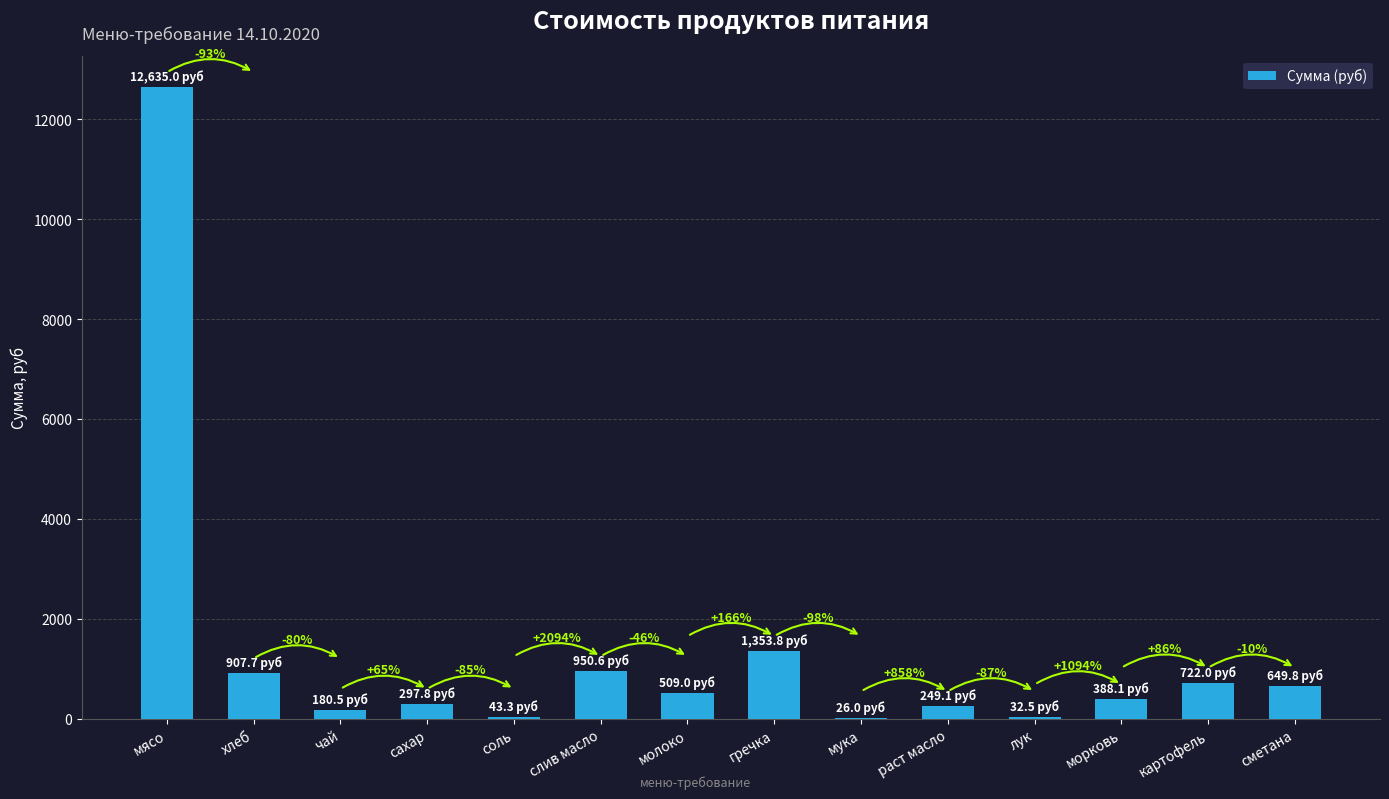

Are the bars horizontal?

No